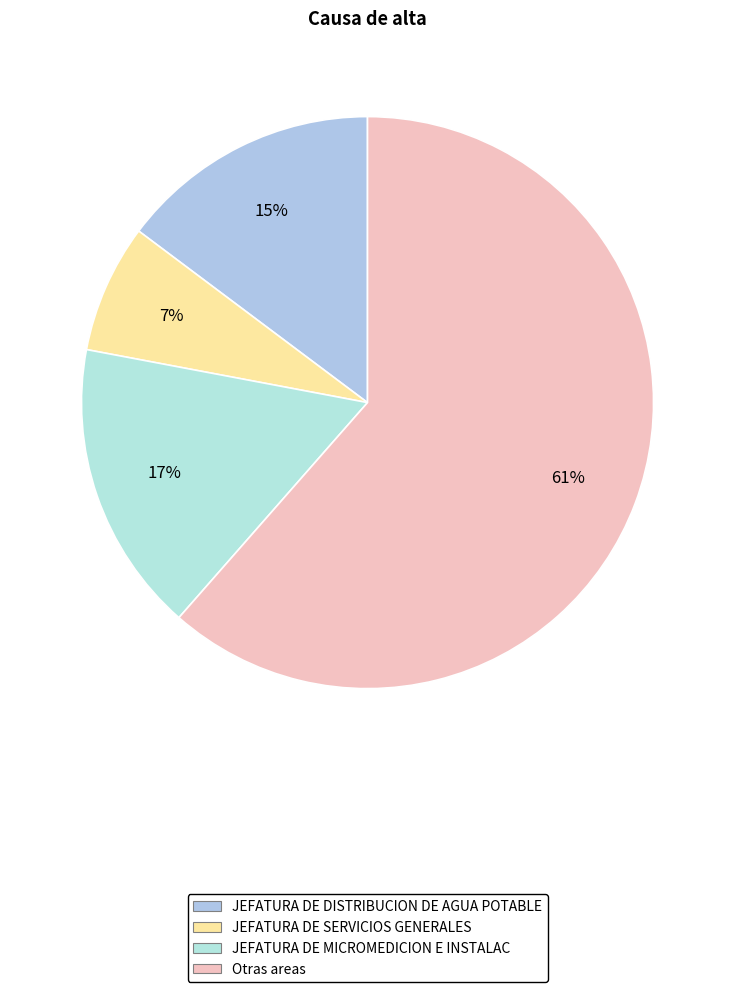

Count the number of slices in the pie.

4